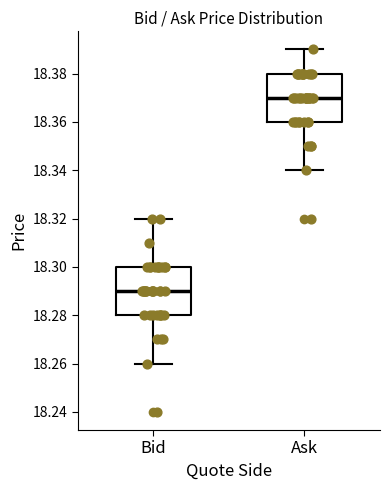

Reading left to right, read every box against the y-axis: the position of its median line, the range the box covers, and the ends of its whiskers. The values are not printed on the chart, so give them approximately, as read against the axis.

Bid: median 18.29, box 18.28 to 18.30, whiskers 18.26 to 18.32
Ask: median 18.37, box 18.36 to 18.38, whiskers 18.34 to 18.39